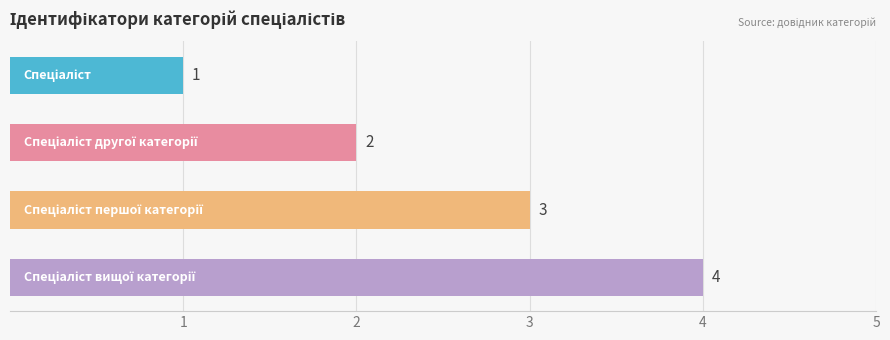

How many values are between 2 and 4?

3